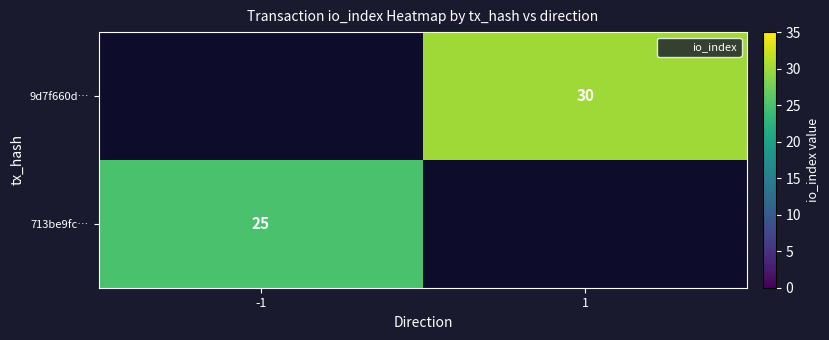

Rank the categories by 9d7f660d… value from lowest to highest.

-1, 1